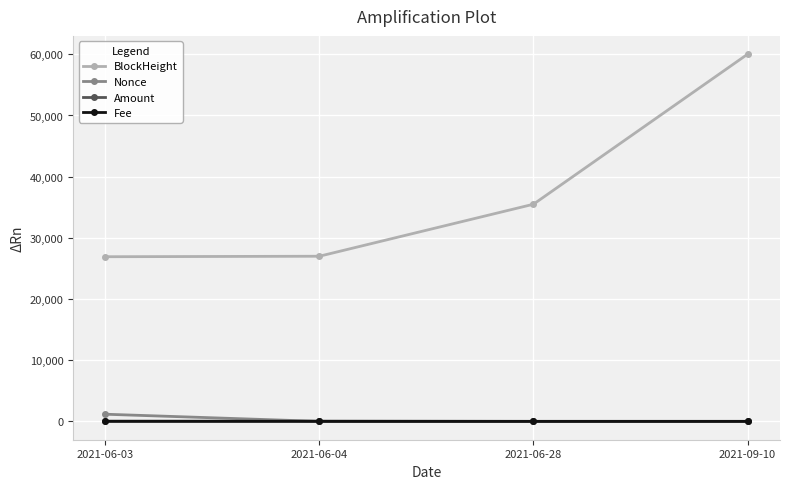

What is the greatest value displayed?

60009.0